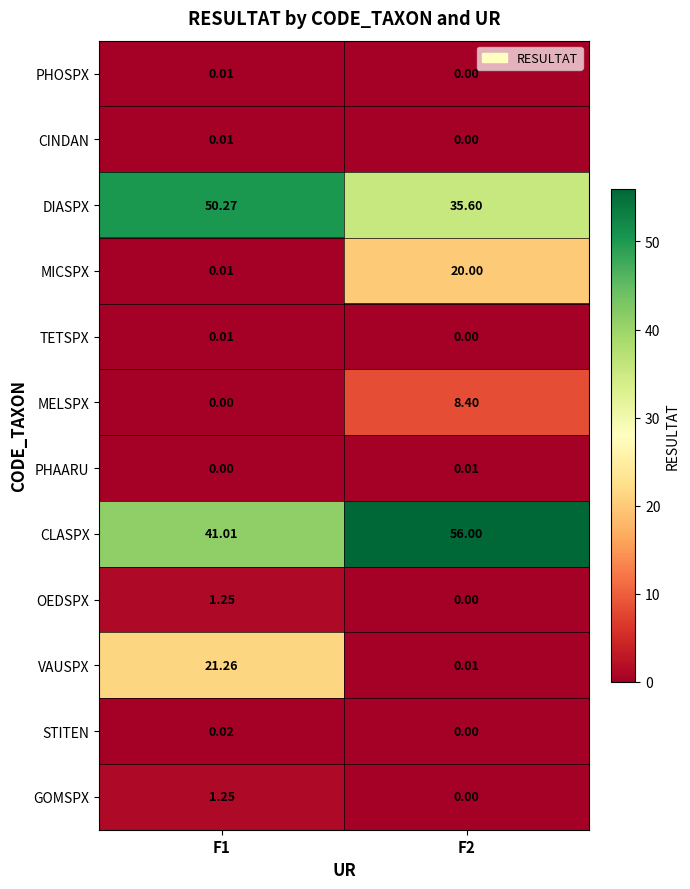

Is the value of TETSPX at F2 greater than the value of MICSPX at F2?

No